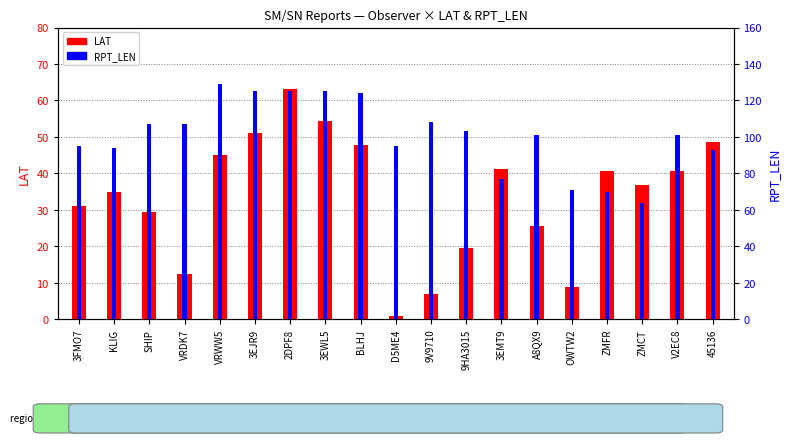

What is the total value across all series at 45136?

141.5